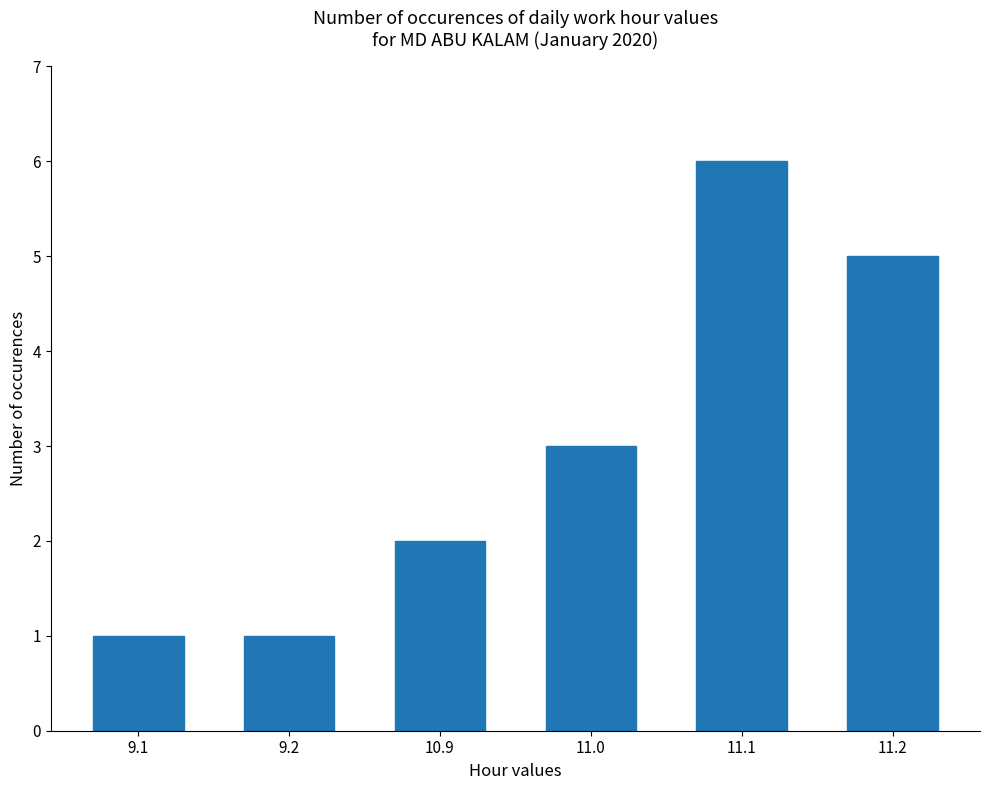

Where is the data nearest to the value 3?

11.0